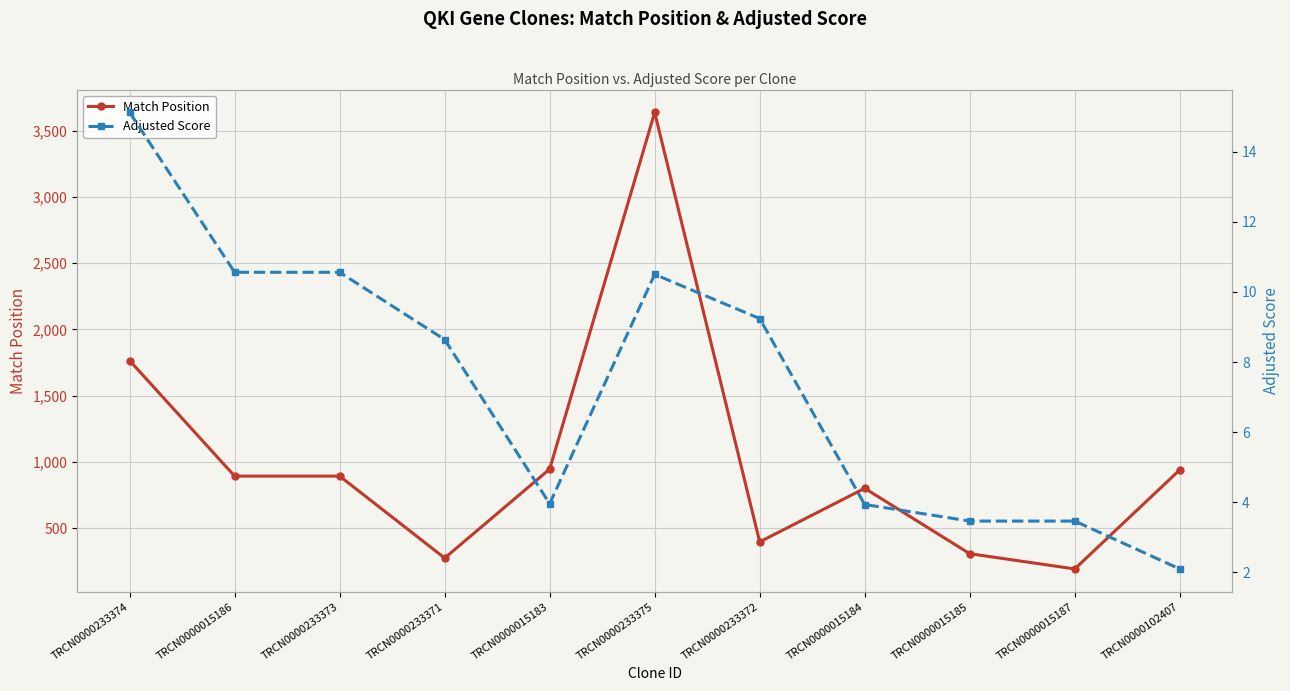

What is the value of the Adjusted Score point at the 7th from the left?

9.2